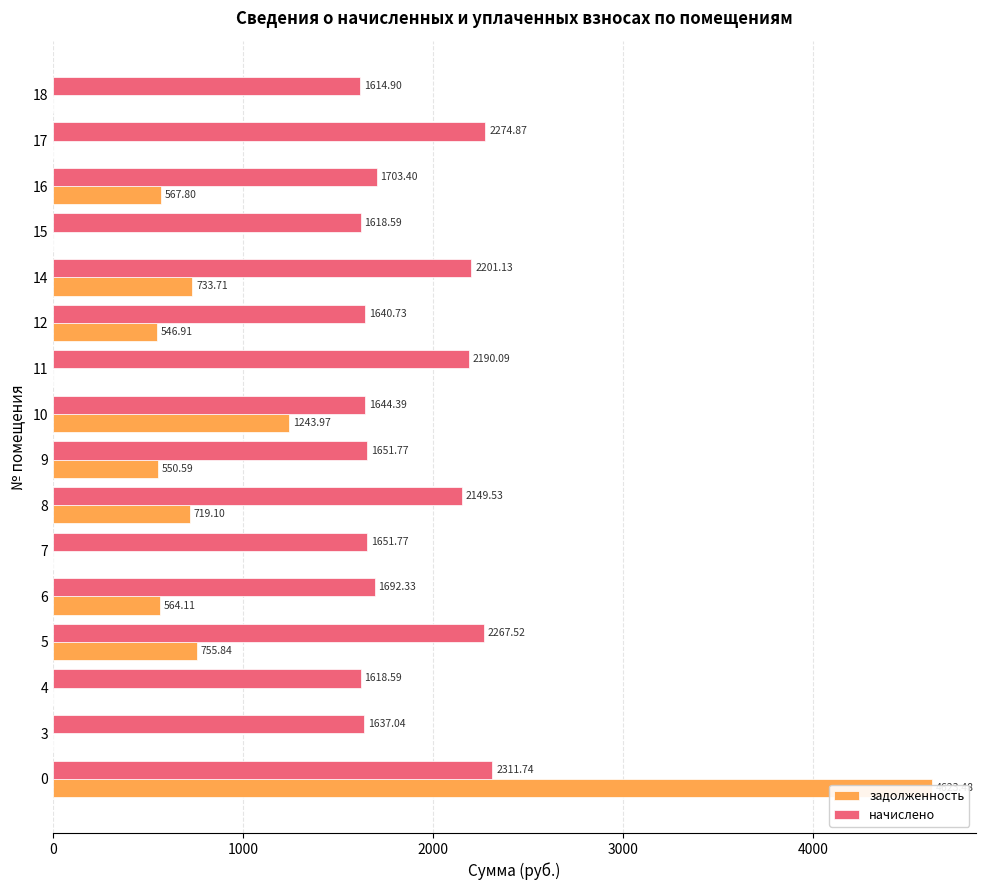

The value of начислено at 8 is 3735.5. True or false?

False